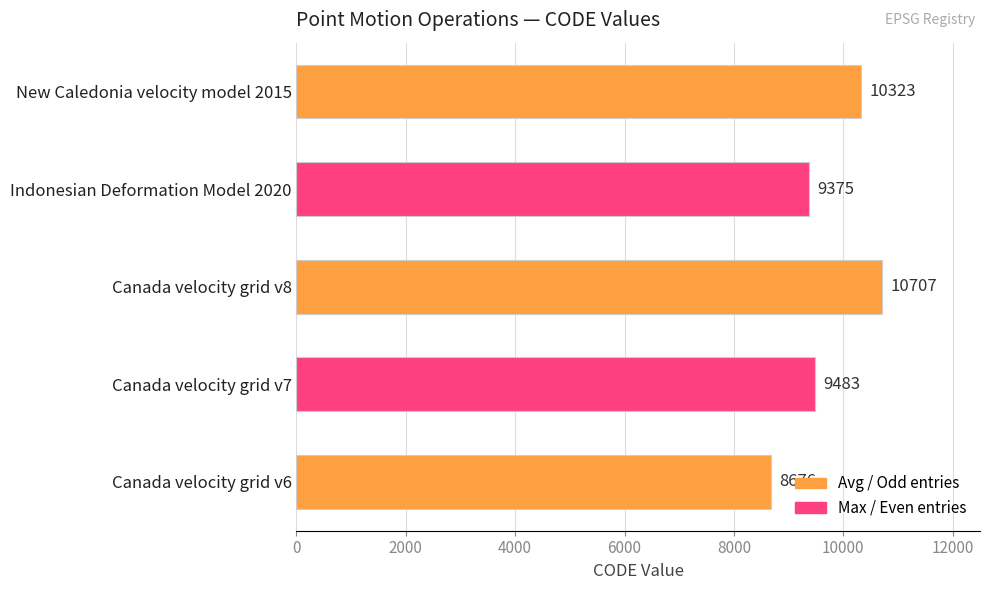

Approximately how many times larger is the value at Canada velocity grid v8 compared to New Caledonia velocity model 2015?

1.0